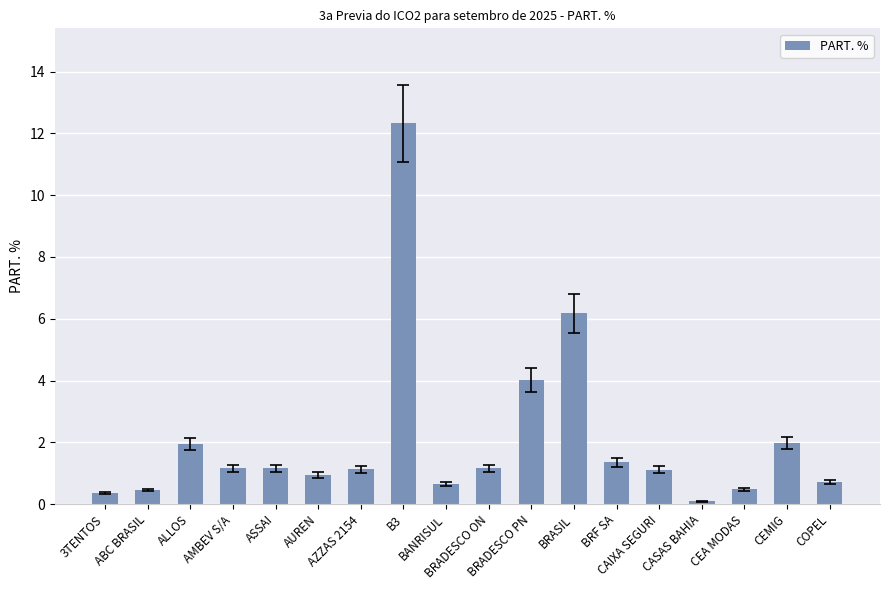

What is the difference between the maximum and minimum values?

12.2